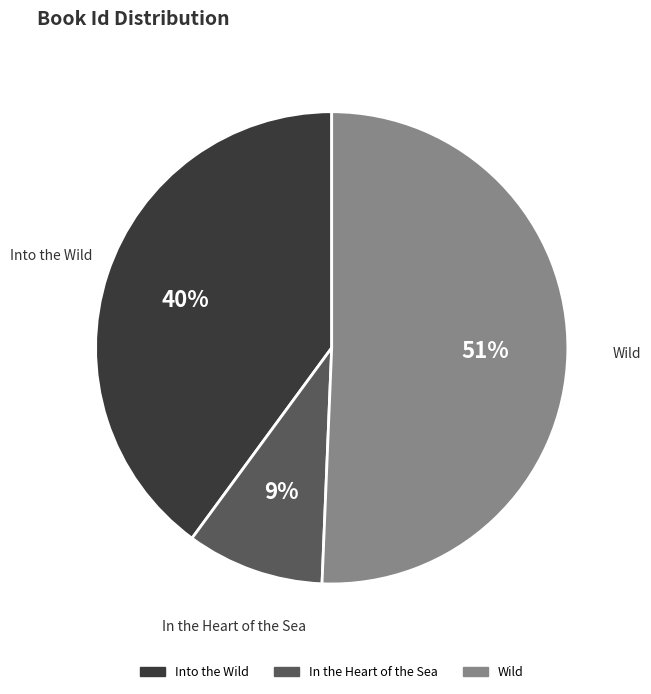

Between In the Heart of the Sea and Into the Wild, which is larger?

Into the Wild